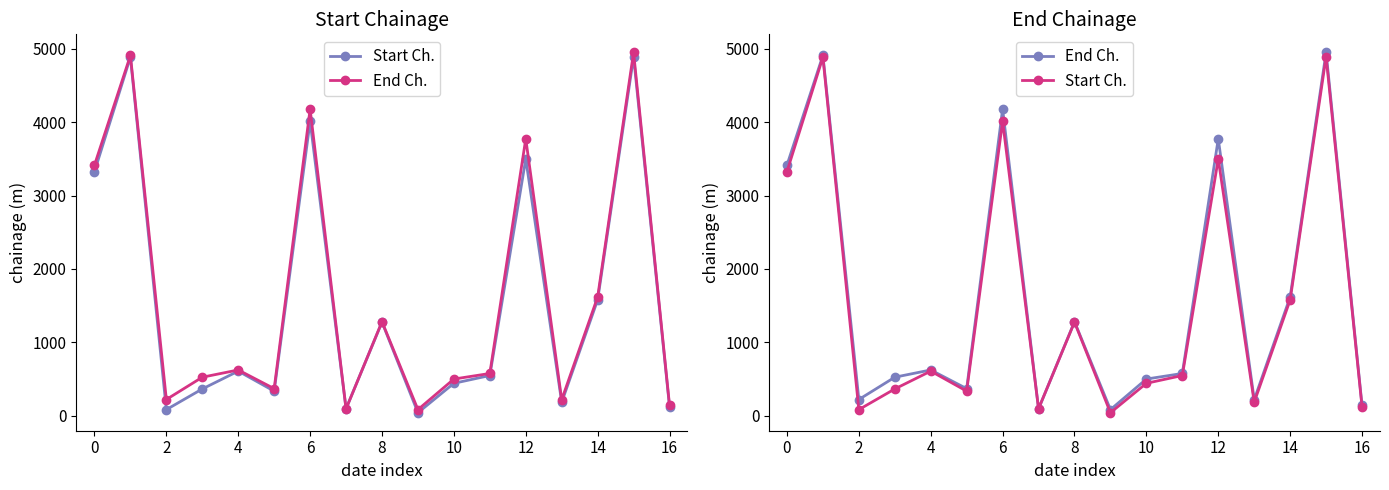

Which series has the largest range (max minus min)?

End Ch.